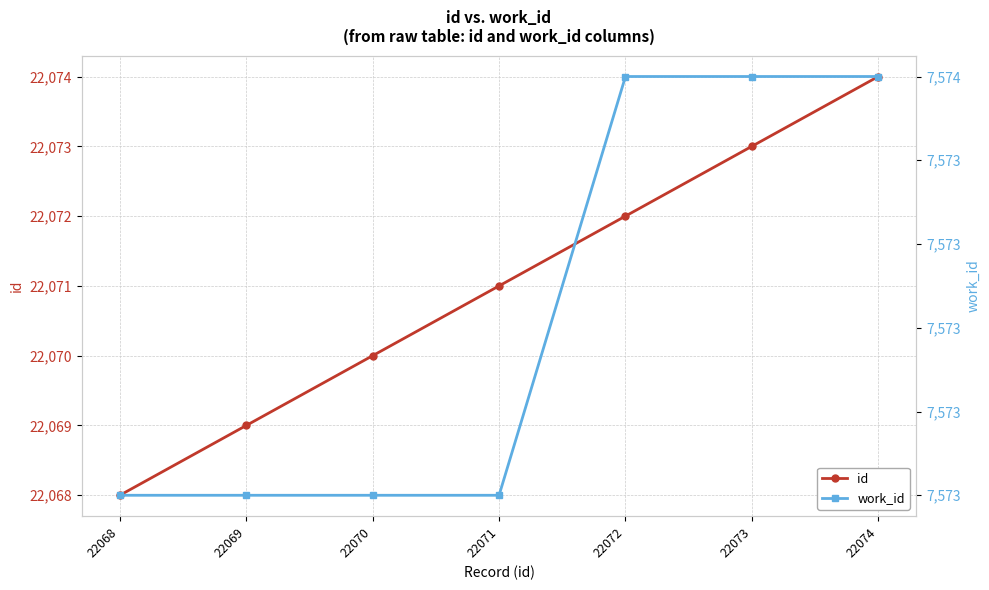

True or false: id and work_id intersect in this chart.

False